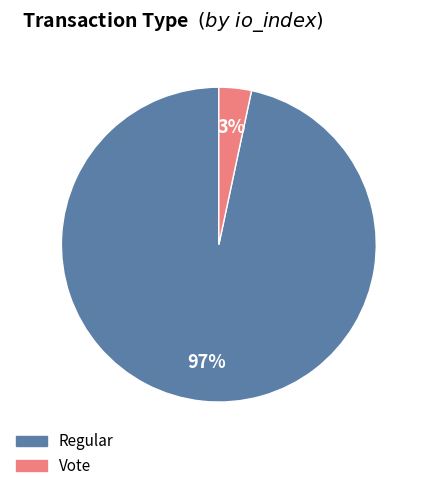

Combined, do Vote and Regular account for over 50%?

Yes